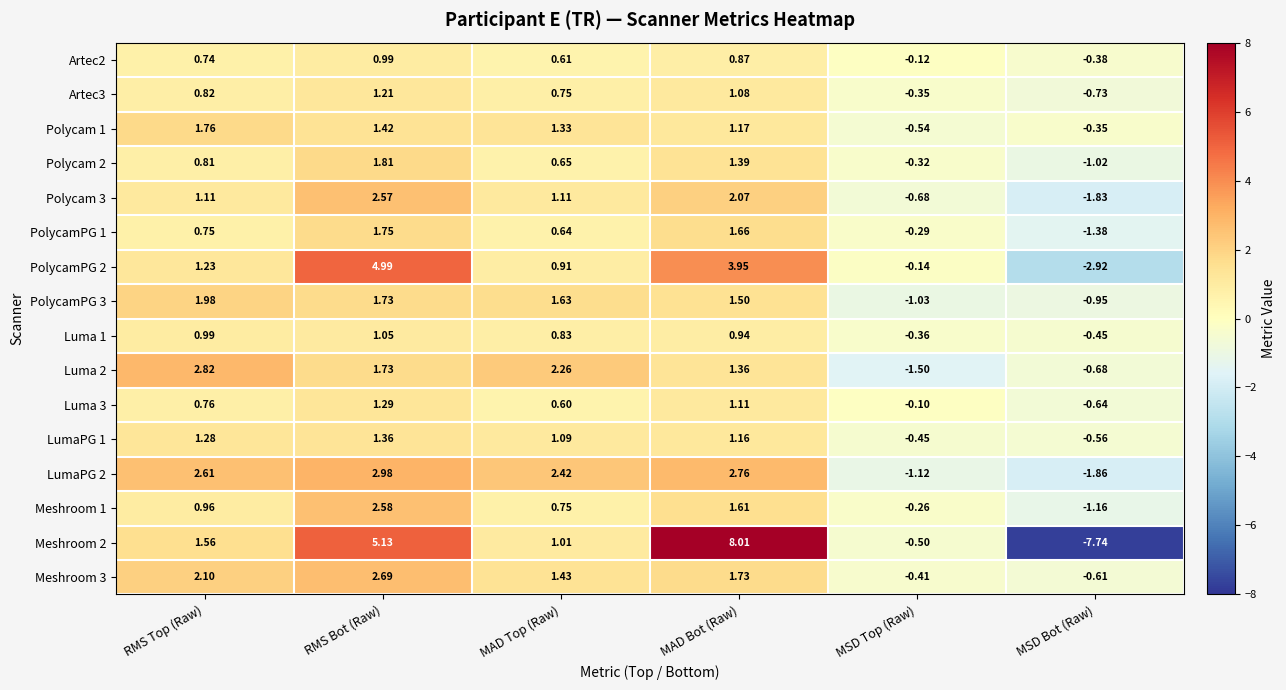

Is the value of Luma 1 at RMS Top (Raw) greater than the value of Meshroom 3 at MAD Bot (Raw)?

No